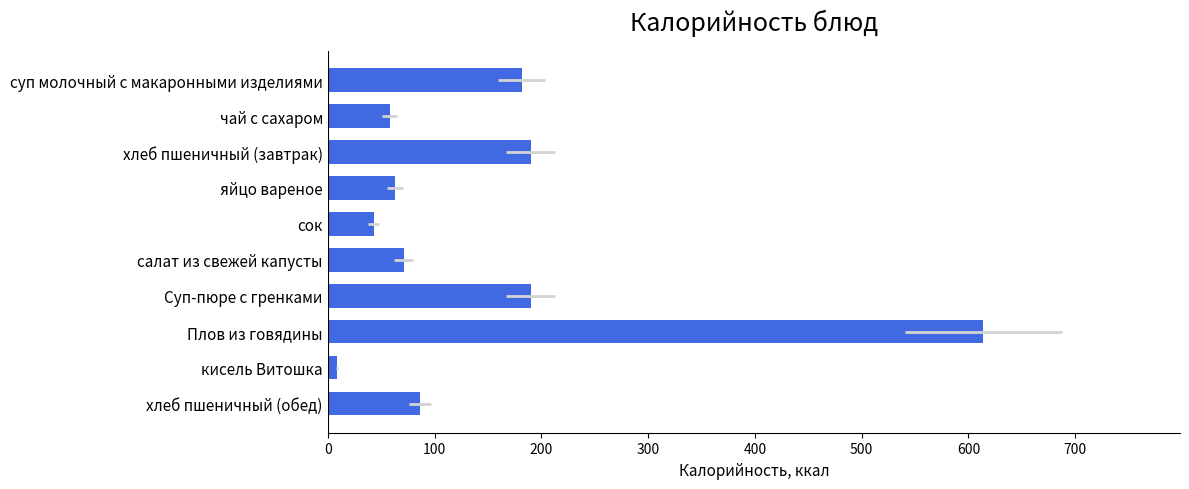

How many values exceed 86?

4